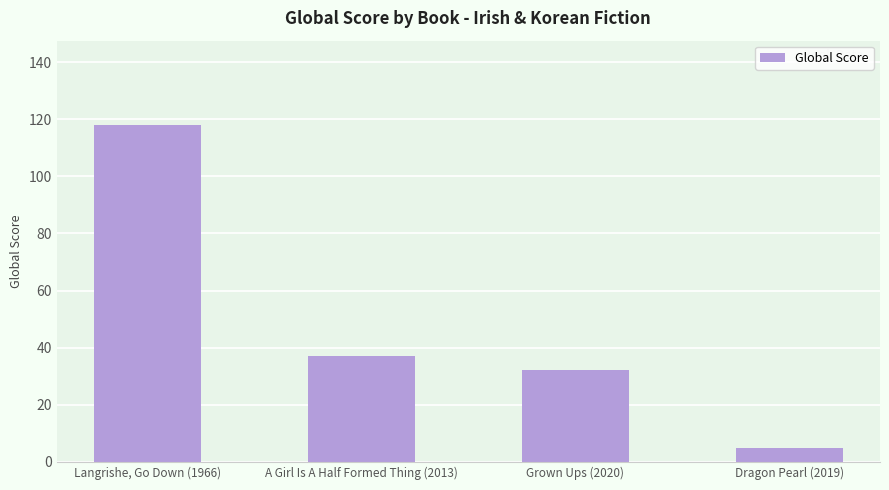

Approximately how many times larger is the value at Grown Ups (2020) compared to A Girl Is A Half Formed Thing (2013)?

0.9